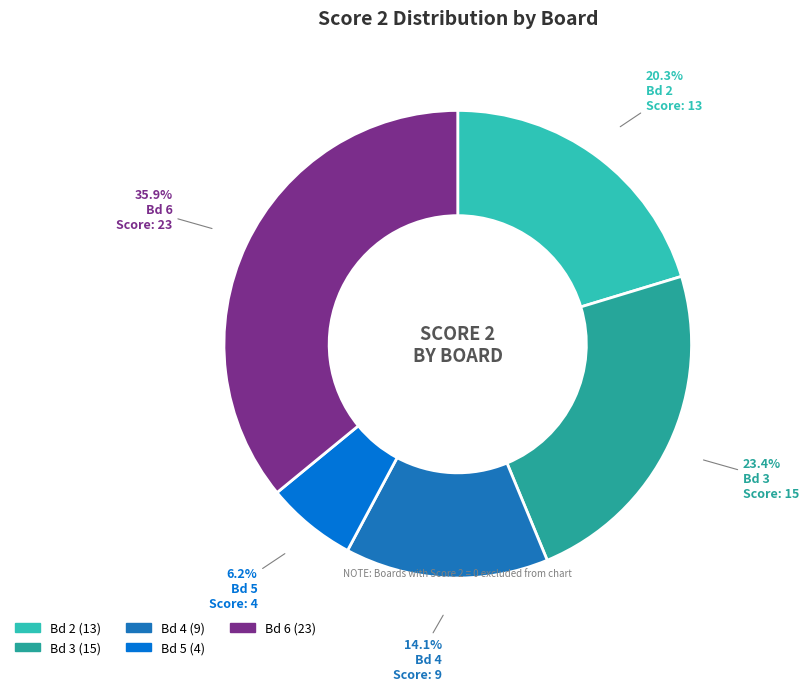

To the nearest percent, what is the average slice percentage?

20%